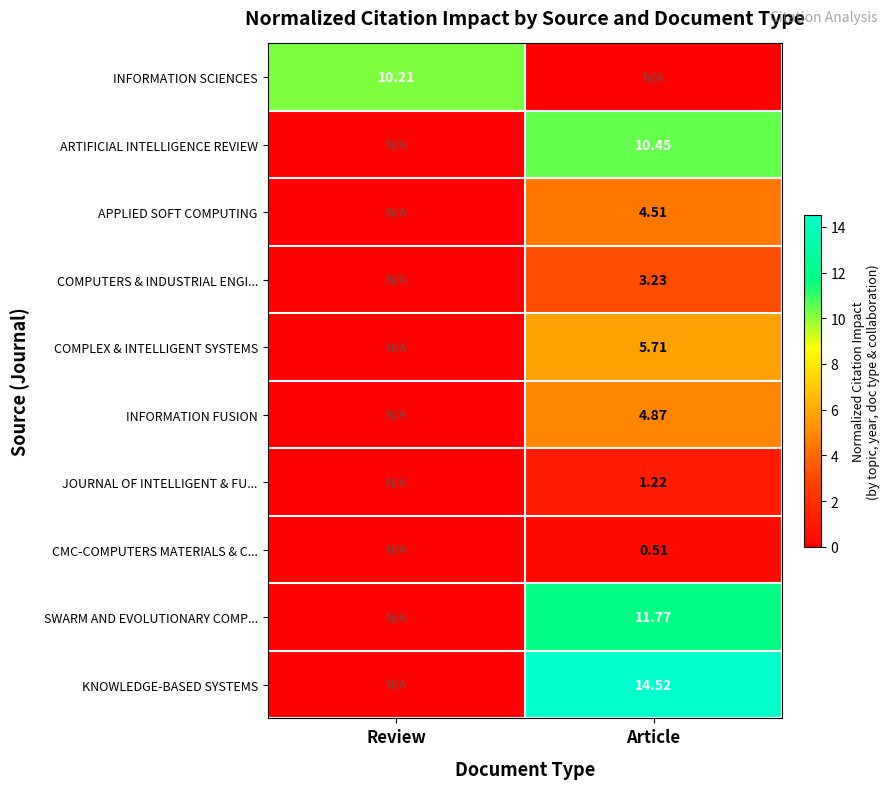

Which has a higher value, Article or Review?

Review